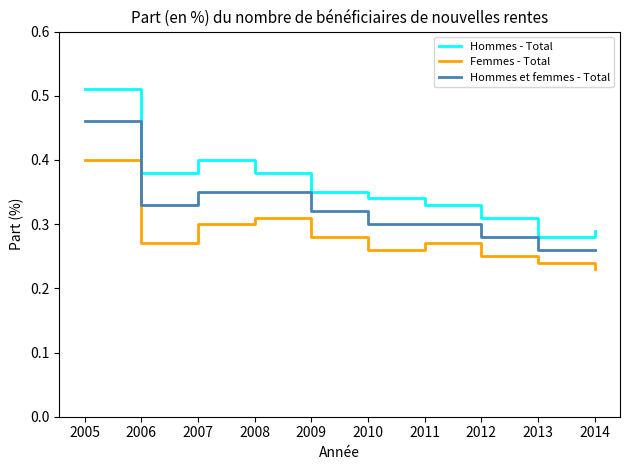

Is it true that Hommes - Total equals 0.5 at 2008?

False